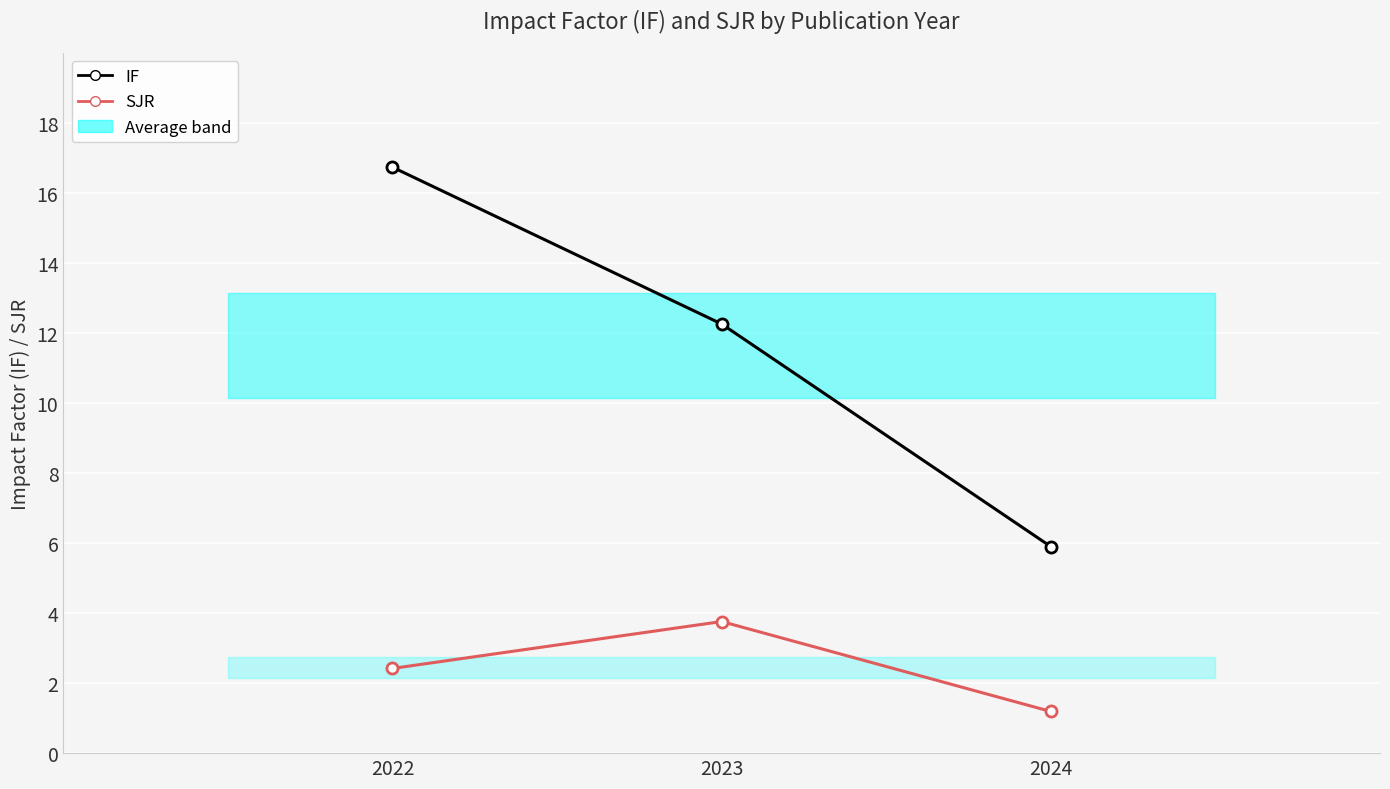

At which label does SJR reach its minimum?

2024